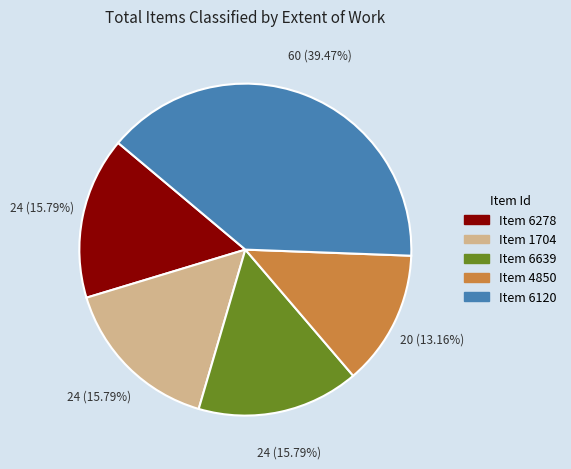

Is the sum of Item 6639 and Item 4850 greater than half?

No